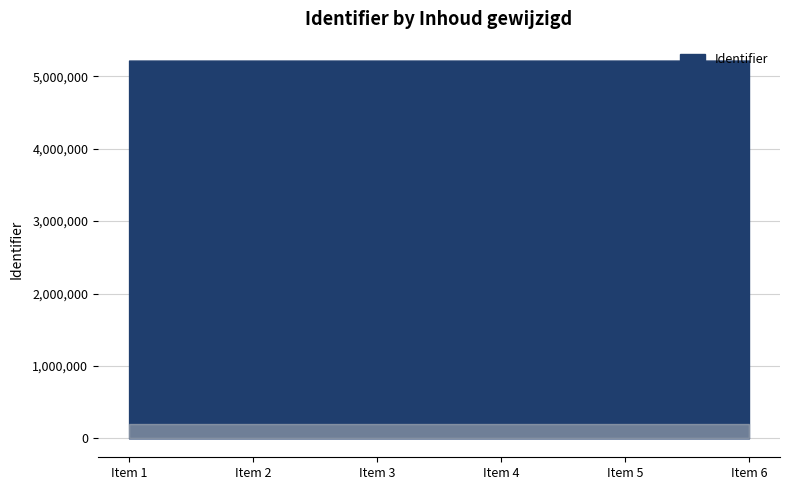

What is the minimum value shown in the chart?

5215691